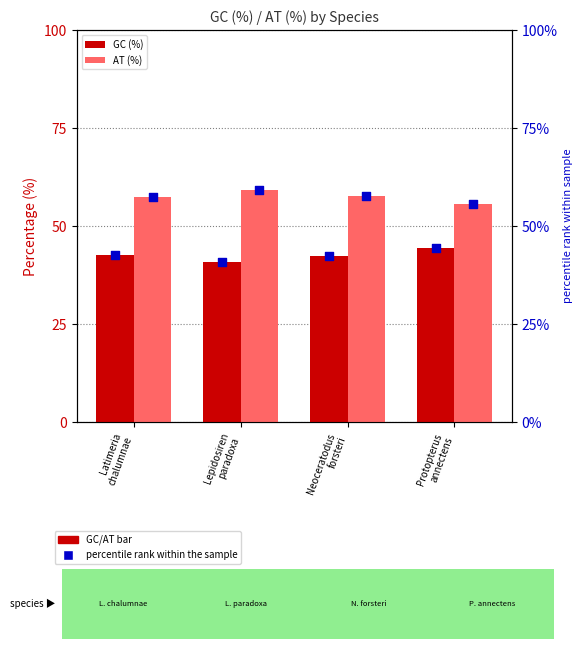

Which series contains the highest Y value?

AT (%)